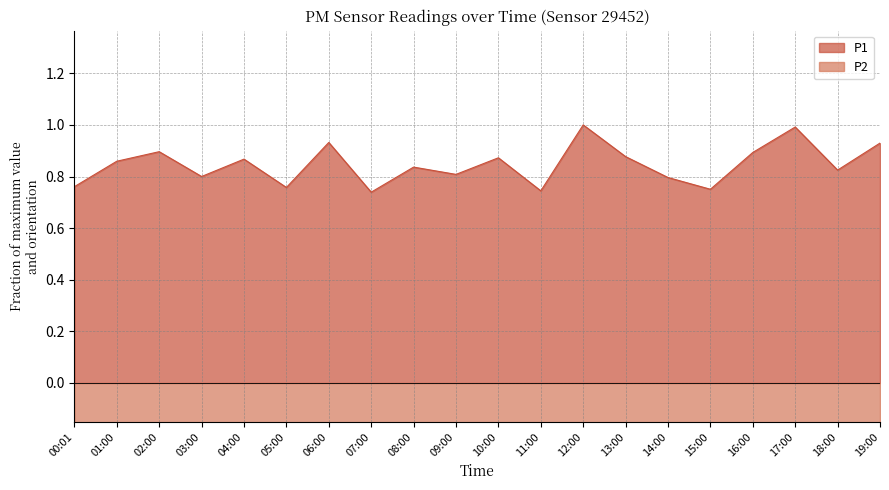

Rank the series by their maximum value, from highest to lowest.

P1, P2